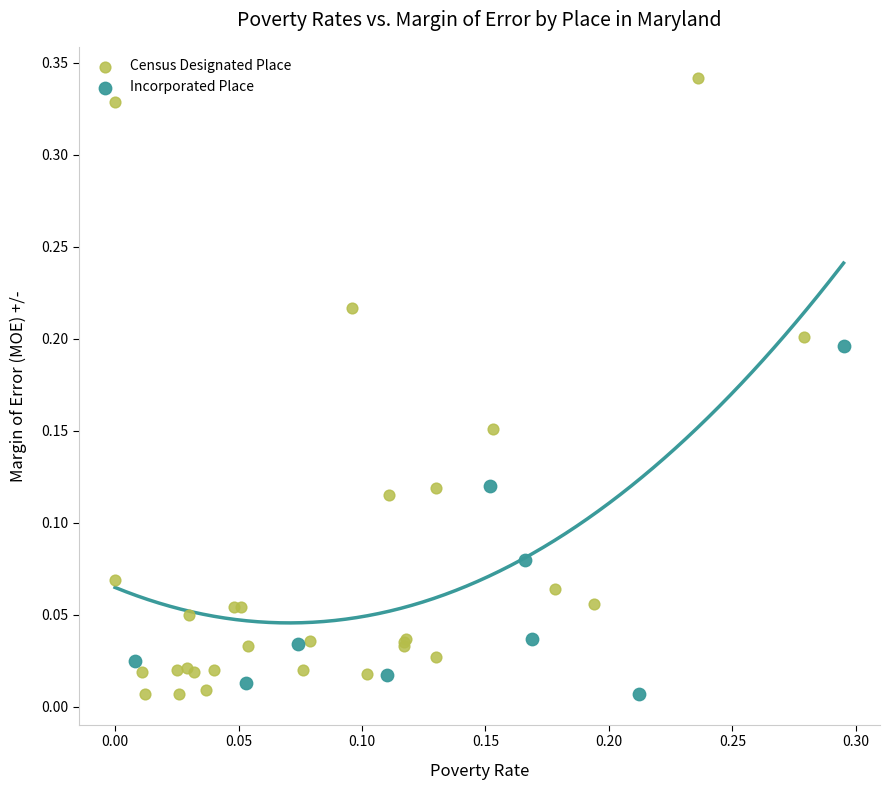

Which series reaches the maximum Y coordinate?

Census Designated Place